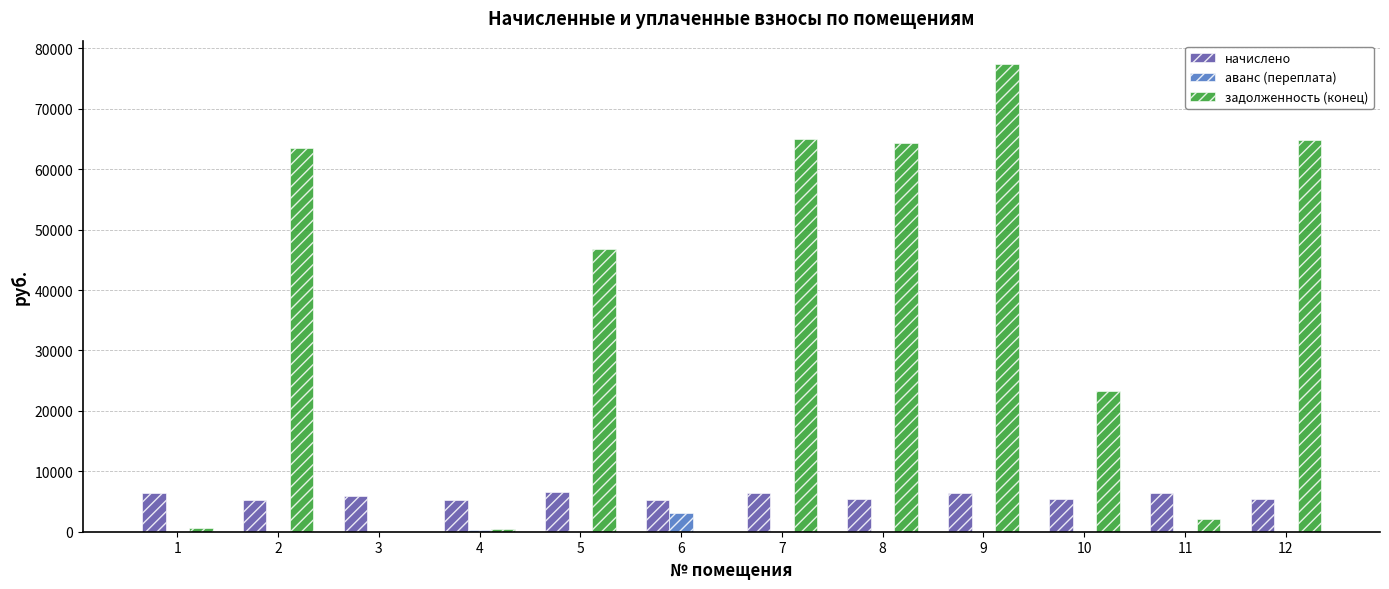

What is the highest value of the задолженность (конец) series?

77392.9